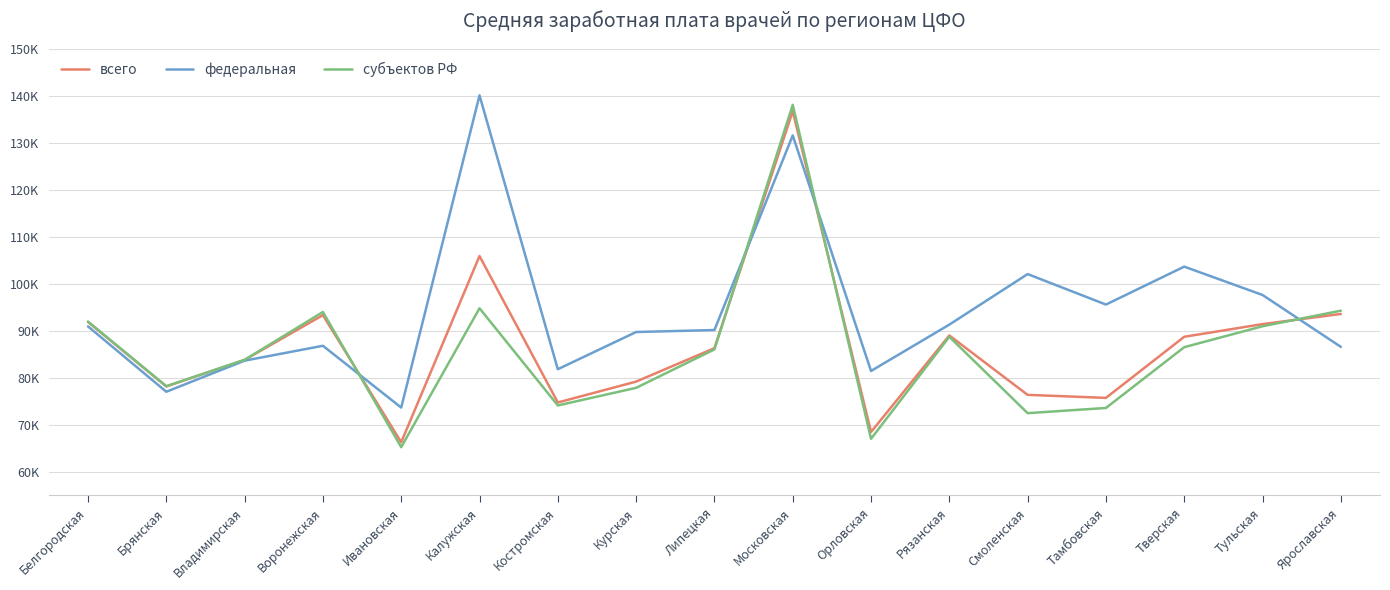

What is the spread (max minus min) of values at Московская?

6510.5